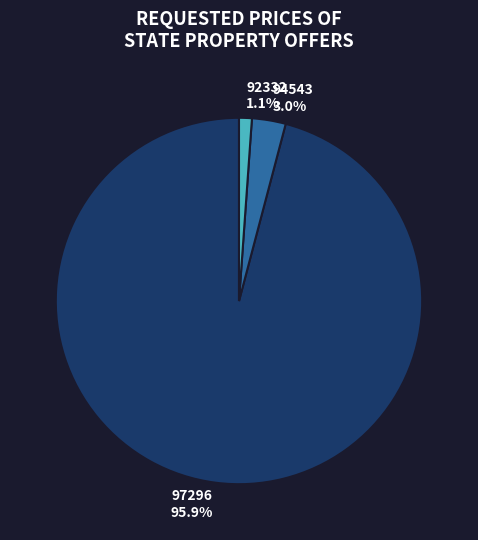

Is it true that 97296 is 96% of the pie?

True